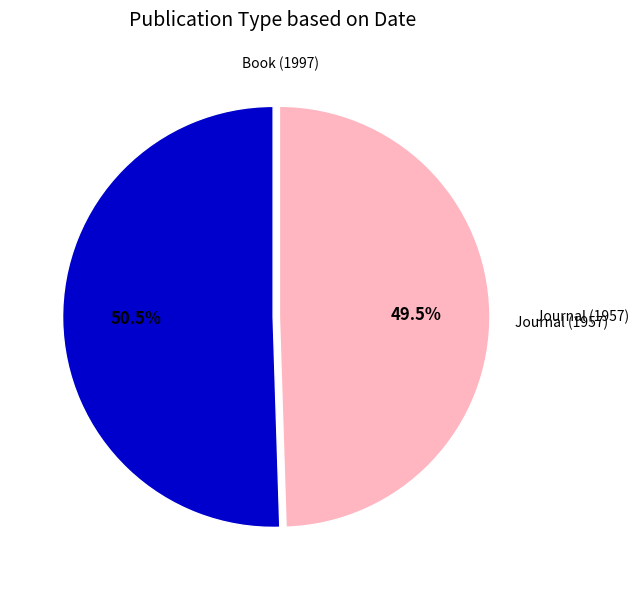

Is there any slice that represents more than half of the pie?

Yes